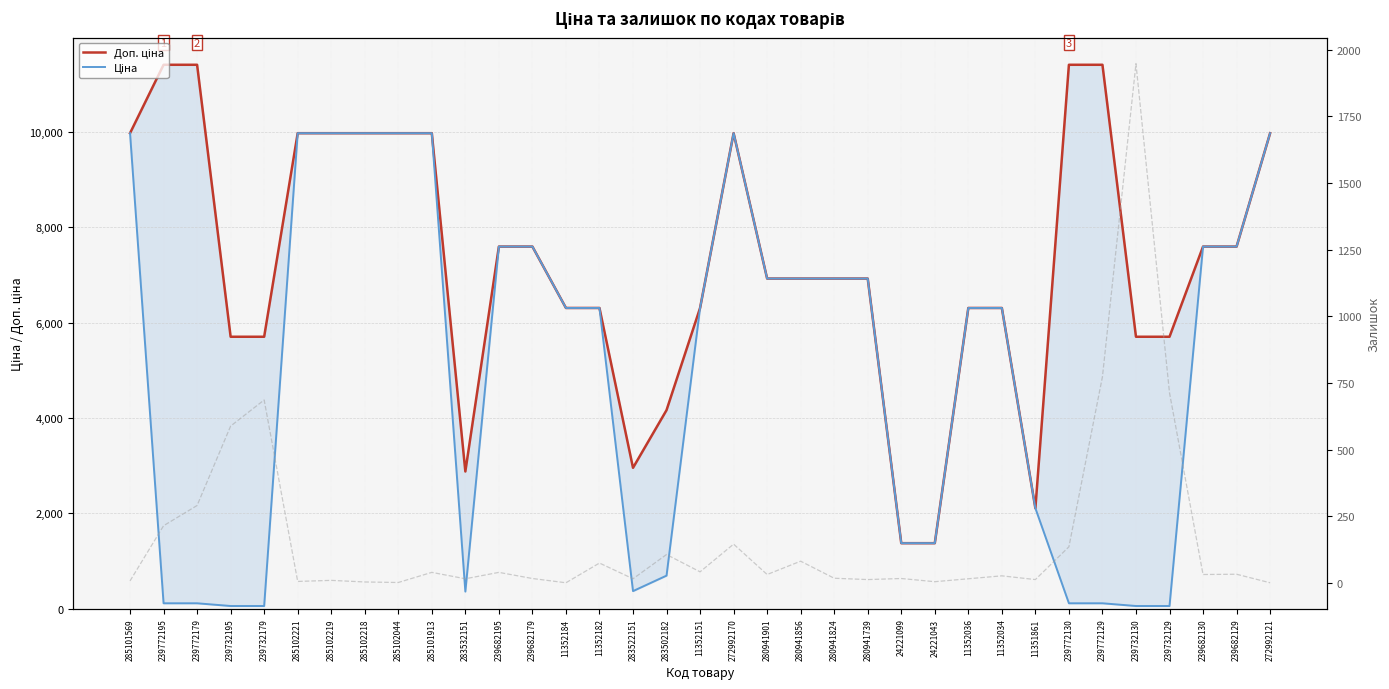

List the labels in order of Доп. ціна value, smallest first.

24221099, 24221043, 11351861, 283532151, 283522151, 283502182, 239732195, 239732179, 239732130, 239732129, 11352184, 11352182, 11352151, 11352036, 11352034, 280941901, 280941856, 280941824, 280941739, 239682195, 239682179, 239682130, 239682129, 285101569, 285102221, 285102219, 285102218, 285102044, 285101913, 272992170, 272992121, 239772195, 239772179, 239772130, 239772129